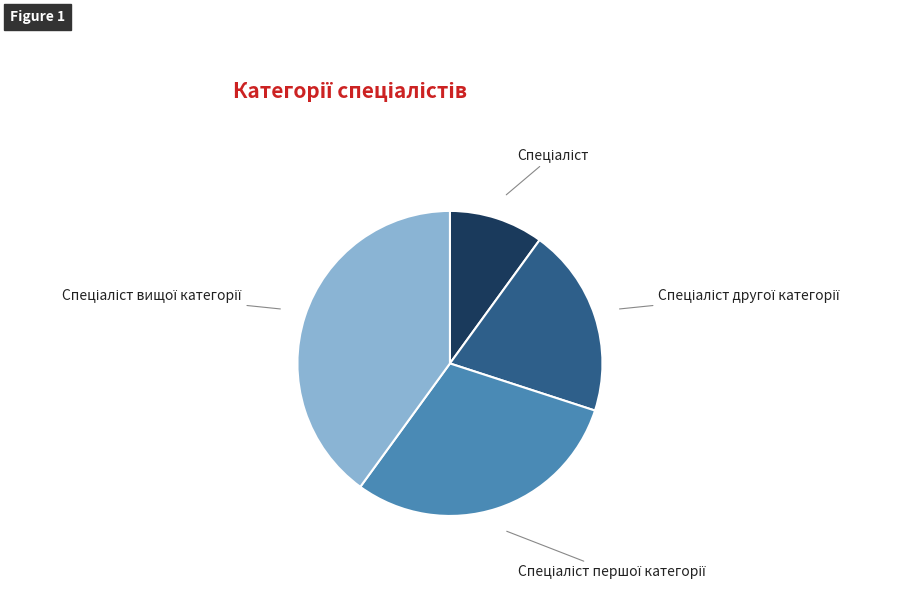

Is there a majority slice in this chart?

No